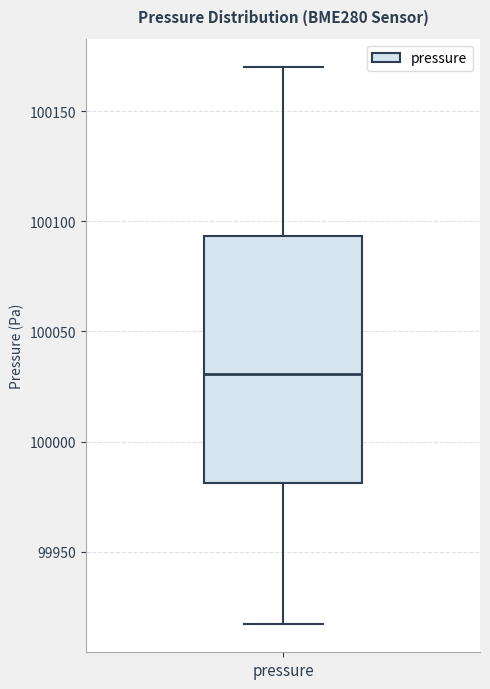

Read this box plot against the y-axis: the position of the median line, the range covered by the box, and the ends of both whiskers. The values are not printed on the chart, so give them approximately, as read against the axis.

median 100030, box 99980 to 100095, whiskers 99915 to 100170